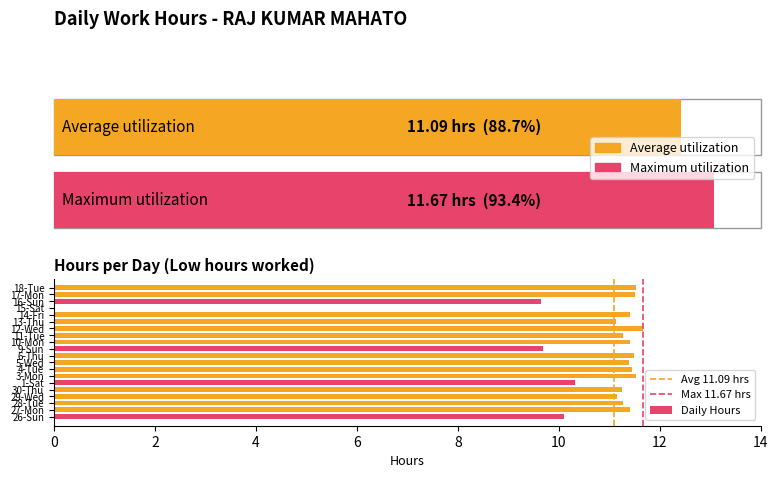

What is the maximum value shown in the chart?

11.7